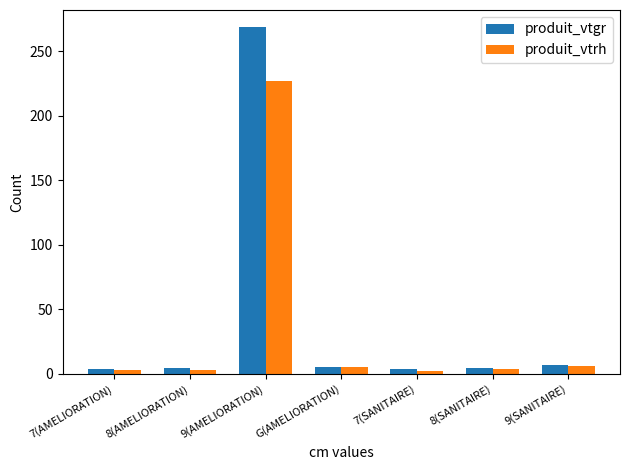

Read the produit_vtgr value at 8(AMELIORATION).

4.5